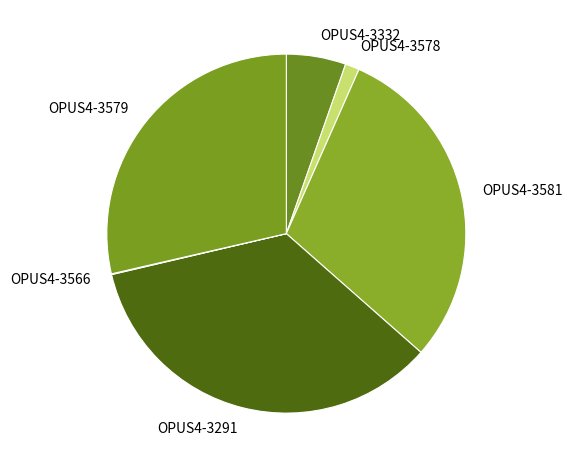

Which category has the biggest portion of the pie?

OPUS4-3291